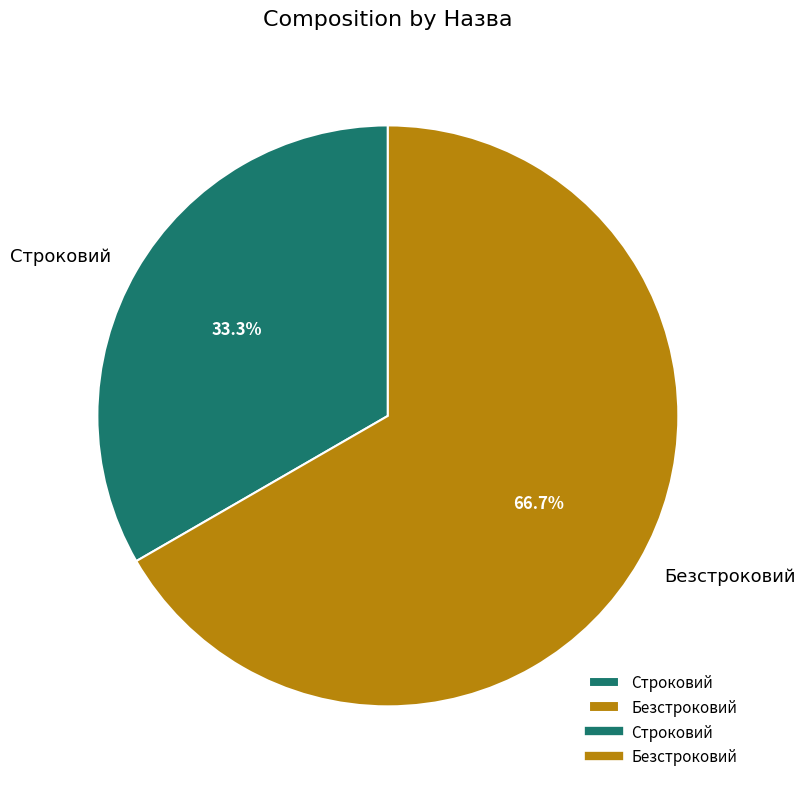

Is Безстроковий the majority of the pie?

Yes